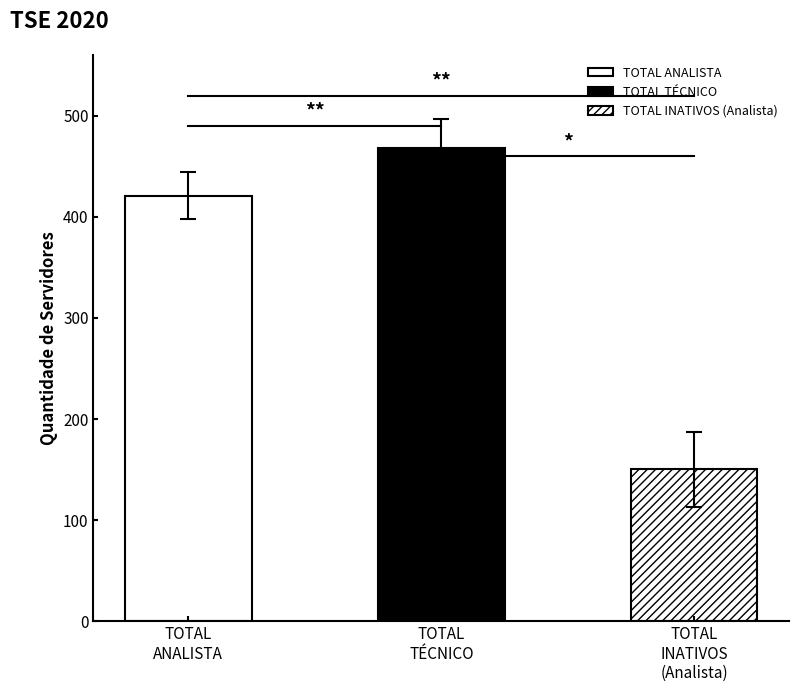

Are the bars grouped side by side (vs. stacked)?

Yes